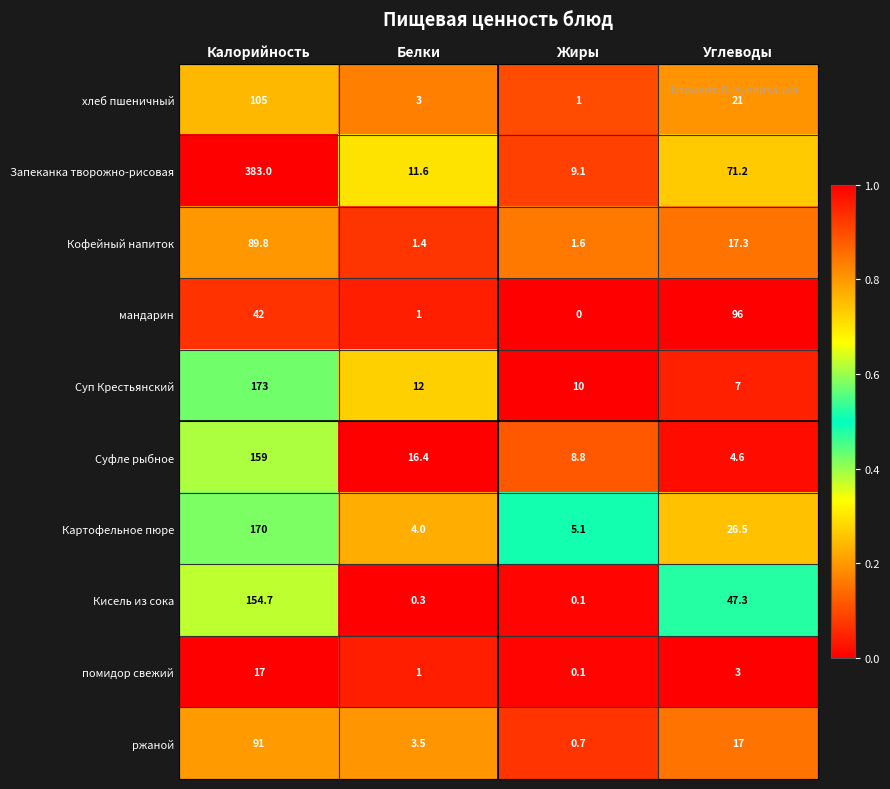

True or false: ржаной has a value of 91.0 at Калорийность.

True